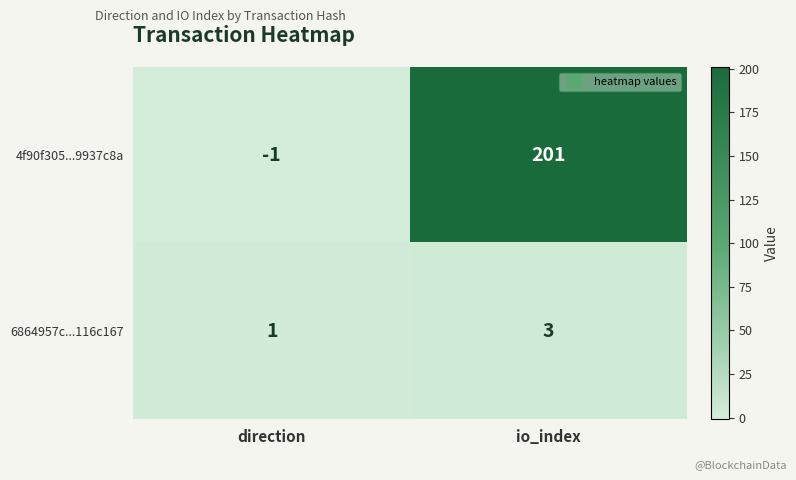

At which category does the chart reach its peak across all series?

io_index